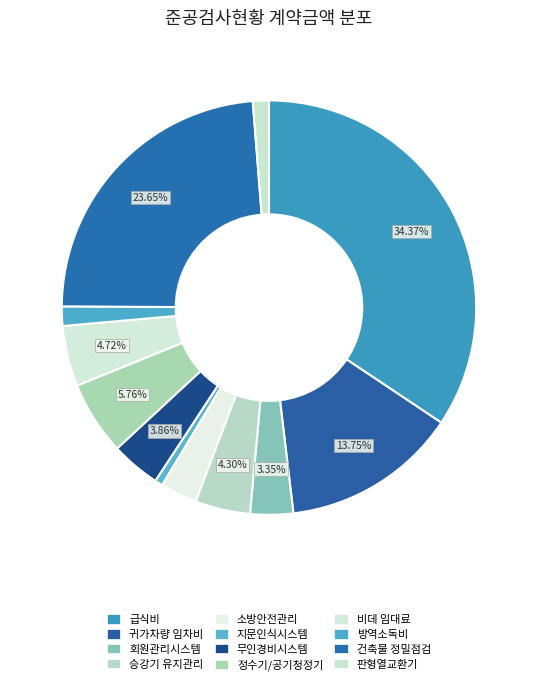

Rank the categories by value from highest to lowest.

청소년방과후아카데미 급식비 지급, 건축물 정밀점검 및 내진성능평가, 청소년방과후아카데미 귀가차량 임차비 지급, 정수기 및 공기청정기 임대료, 비데 임대료, 승강기 유지관리비, 무인경비시스템 용역비, 회원관리시스템 유지보수비, 소방안전관리대행 수수료, 방역소독비 지급, 판형열교환기 세관 및 정비, 지문인식시스템 용역비